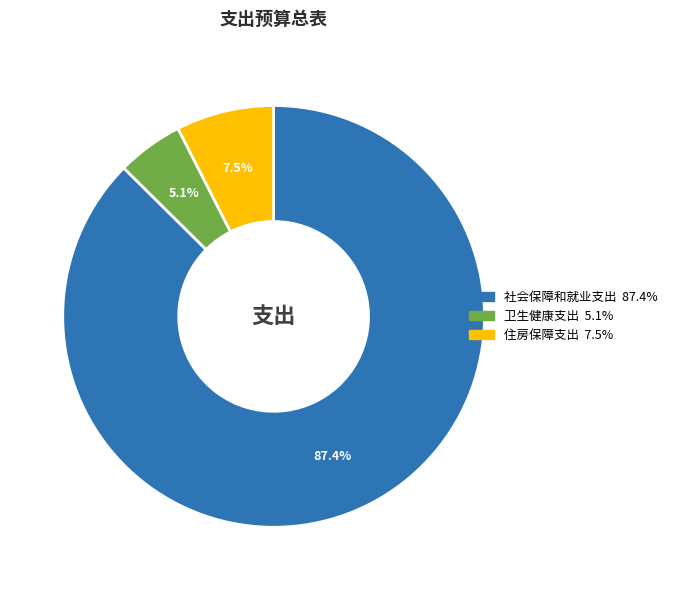

Is the sum of 卫生健康支出 and 社会保障和就业支出 greater than half?

Yes